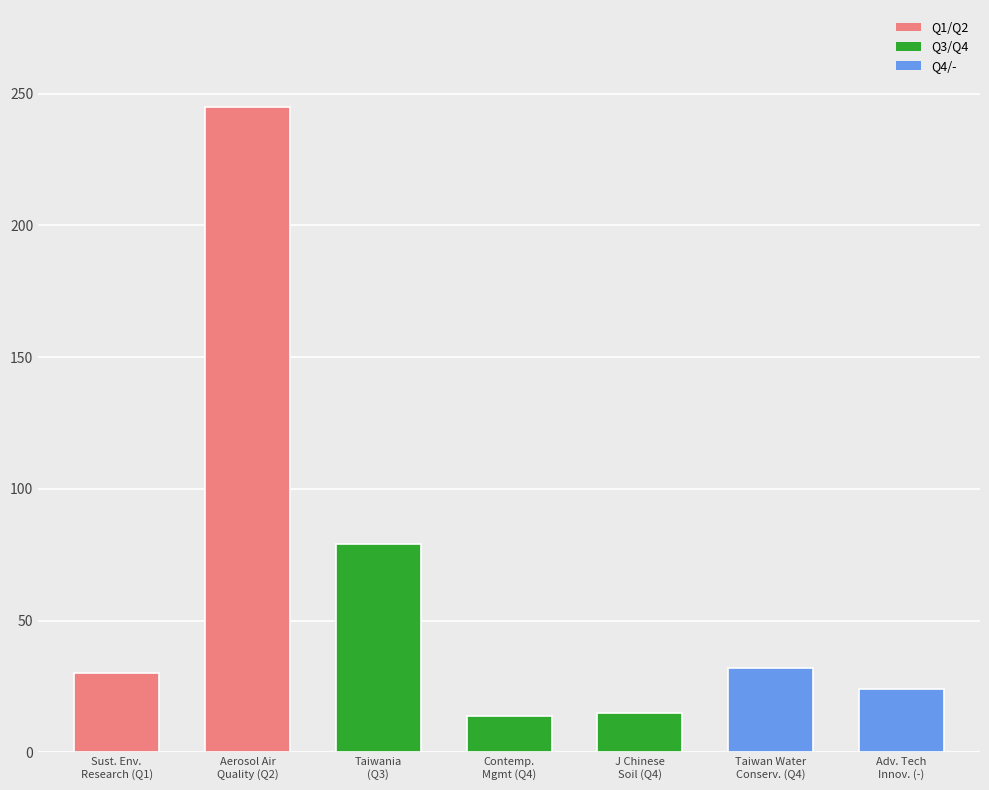

What is the sum of all values?

439